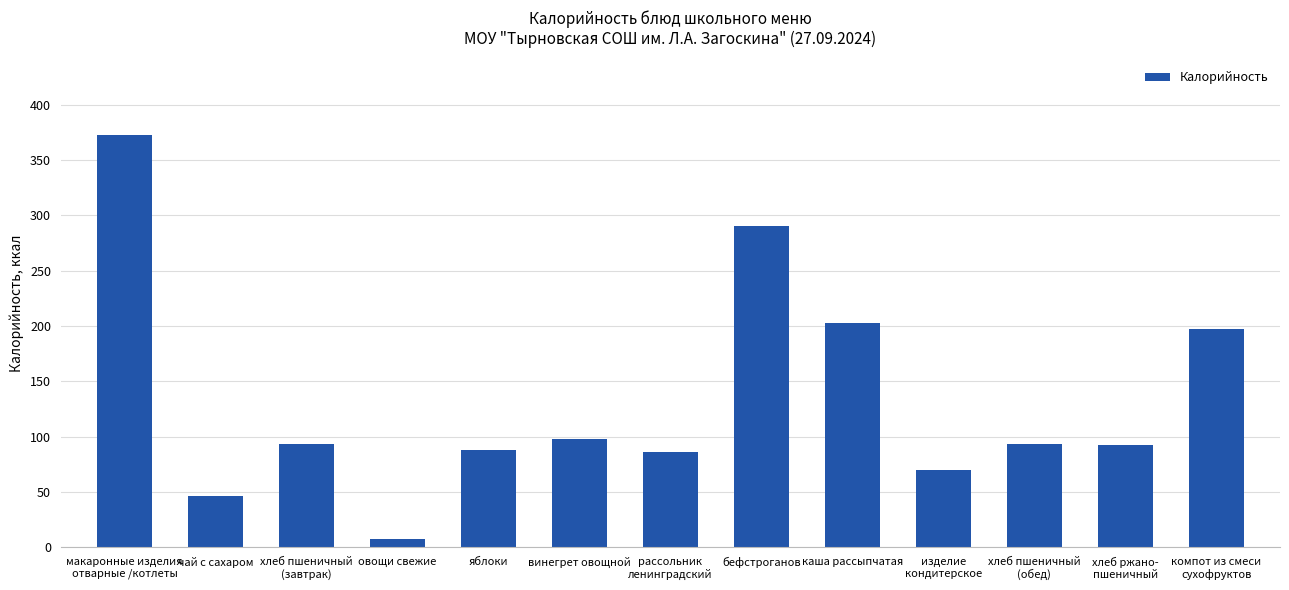

What is the difference between the maximum and minimum values?

366.0